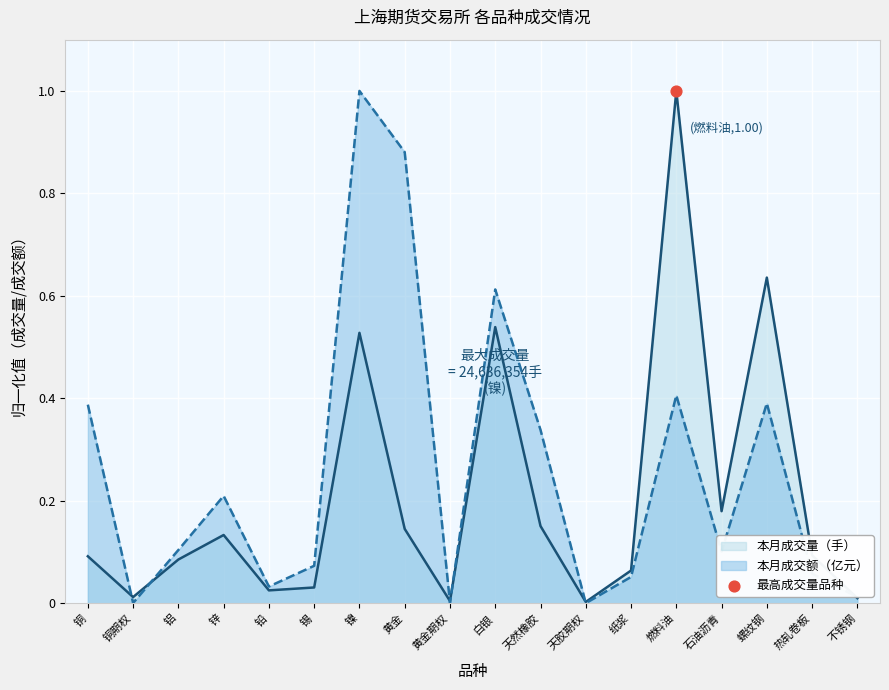

At which category is the sum across all series the highest?

镍